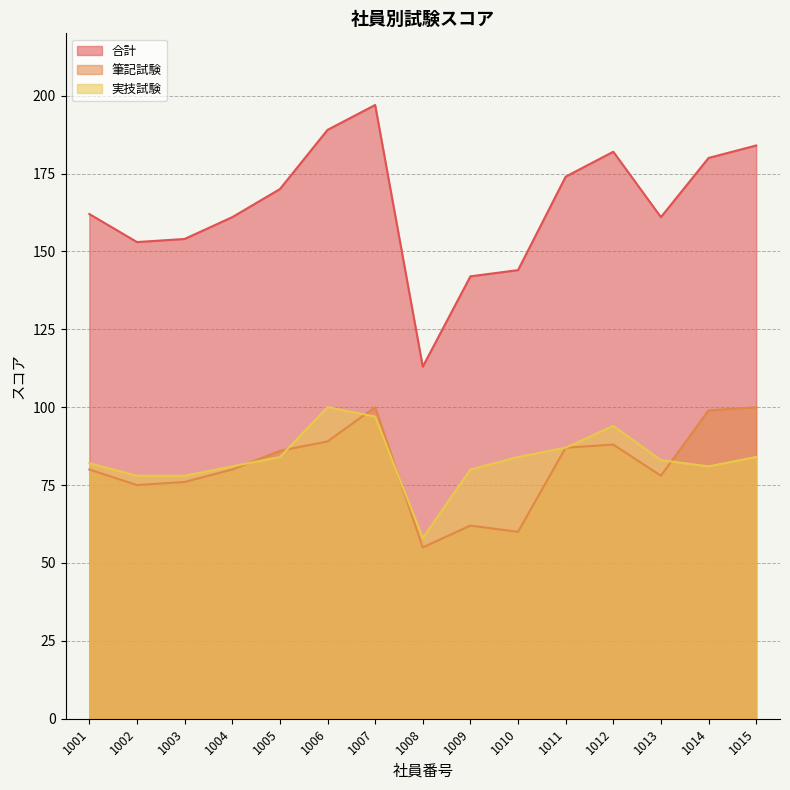

Does the chart have visible grid lines?

Yes